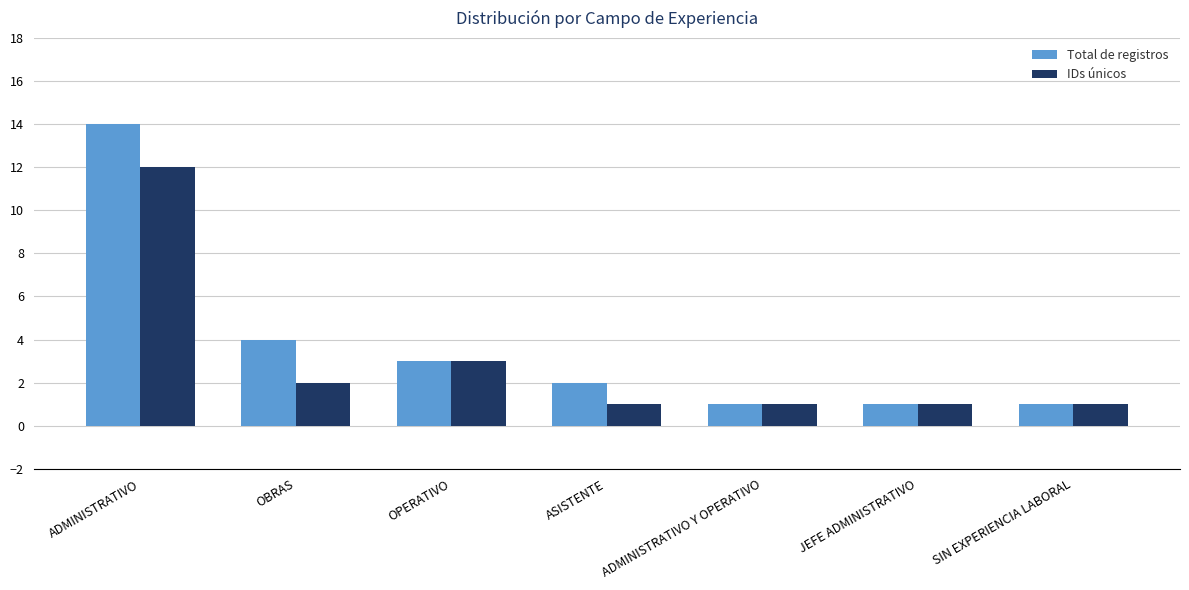

What is the highest value of the IDs únicos series?

12